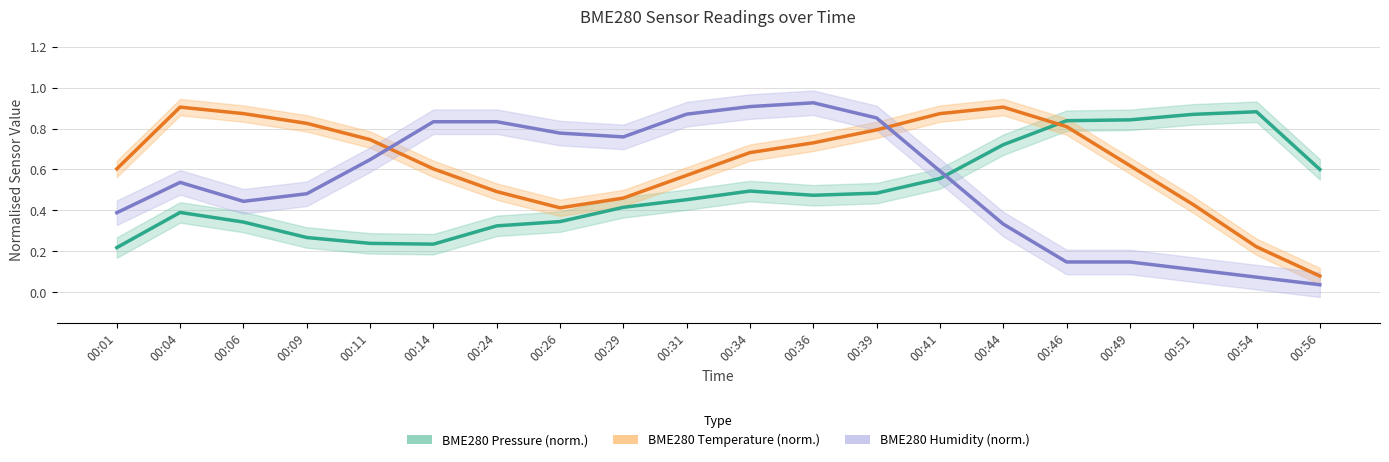

Which series has the largest total across all categories?

BME280 Temperature (norm.)